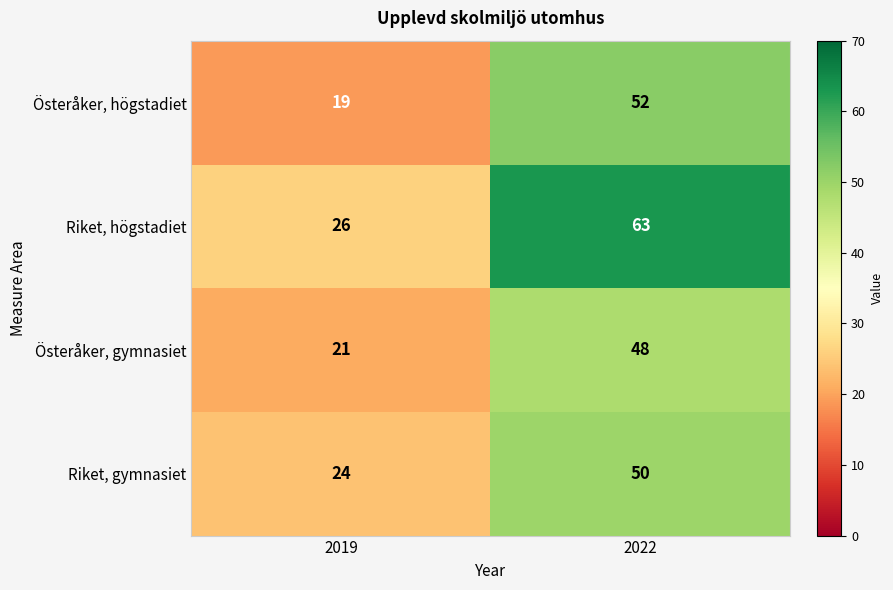

True or false: Österåker, högstadiet has a value of 76 at 2022.

False